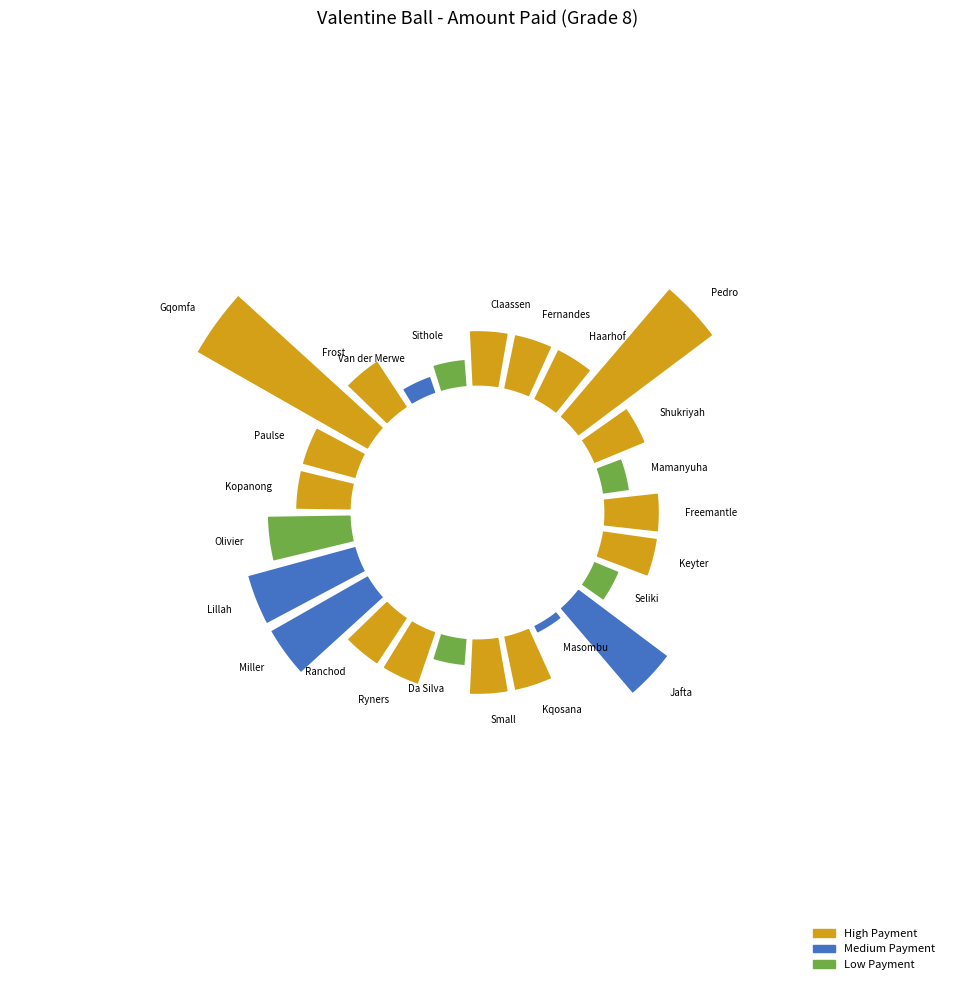

How many slices are in this pie chart?

25